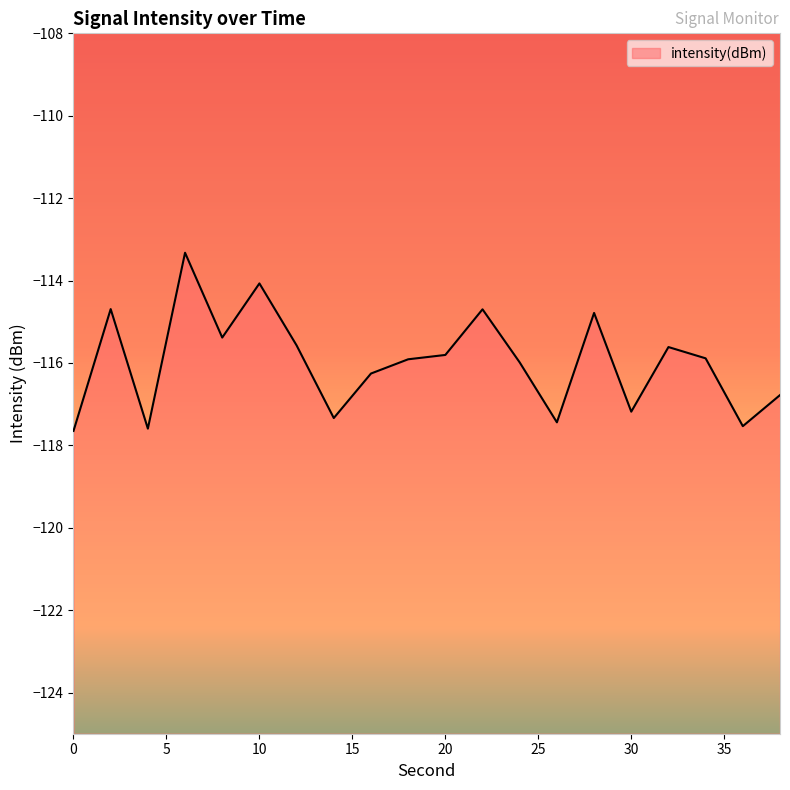

What value does the data have at 10?

-114.1